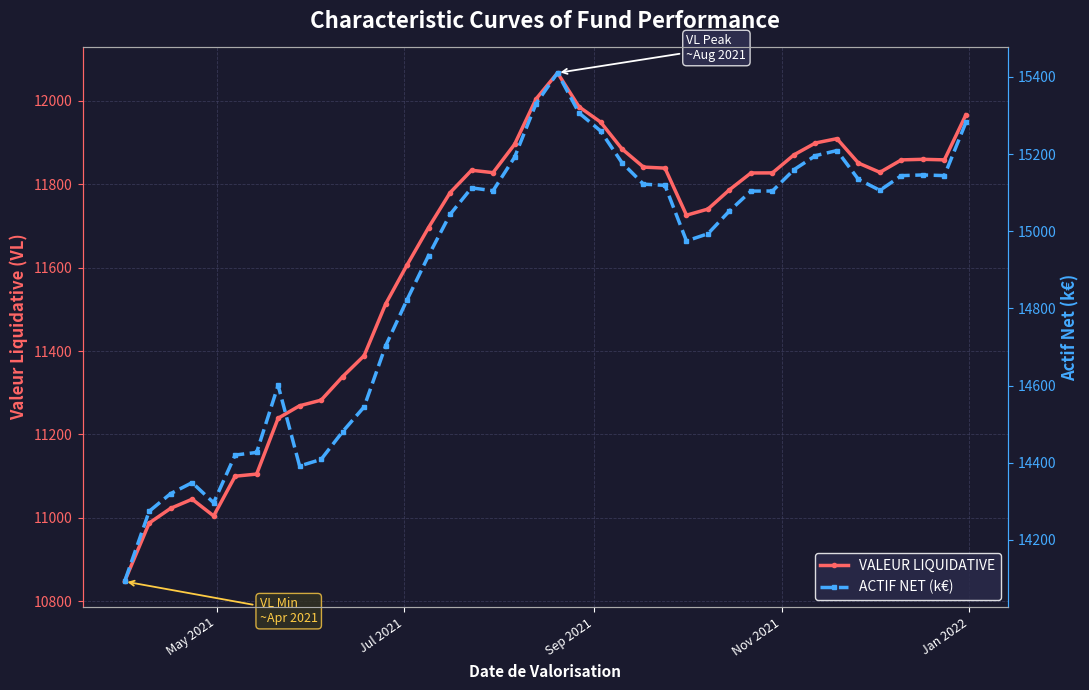

What is the lowest value of the VALEUR LIQUIDATIVE series?

10847.6